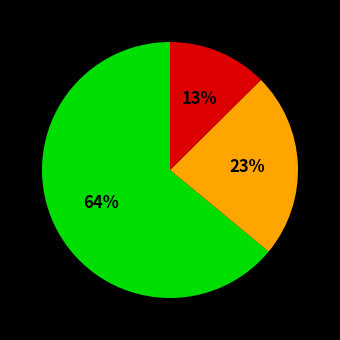

To the nearest percent, what is the average slice percentage?

33%